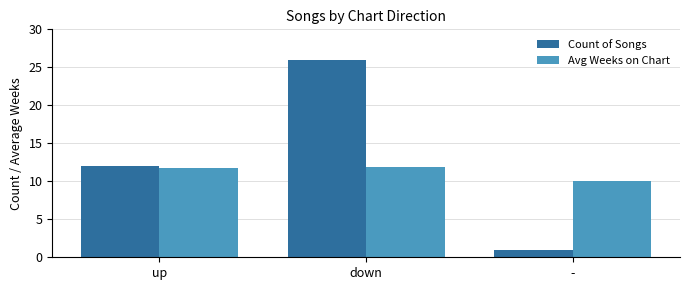

What are all the series names shown in the legend?

Count of Songs, Avg Weeks on Chart